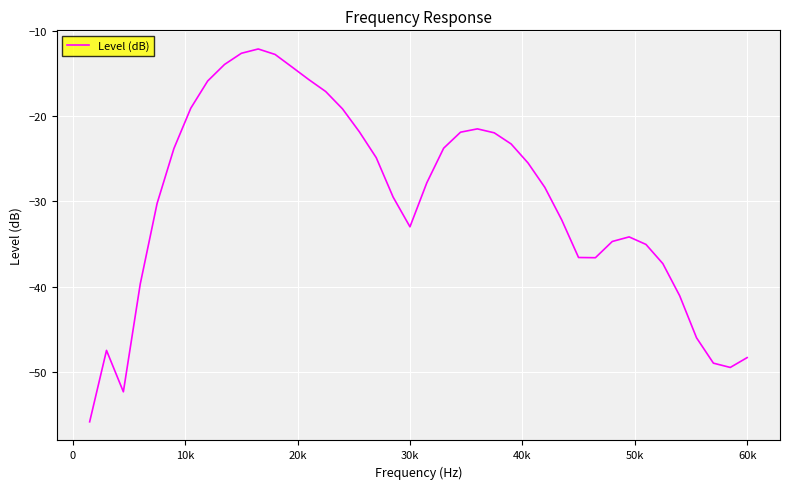

What is the smallest value displayed?

-55.8